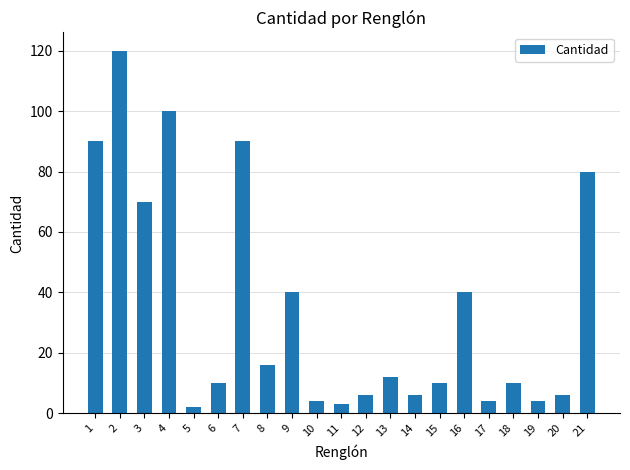

What is the ratio of the value at 15 to the value at 5?

5.0